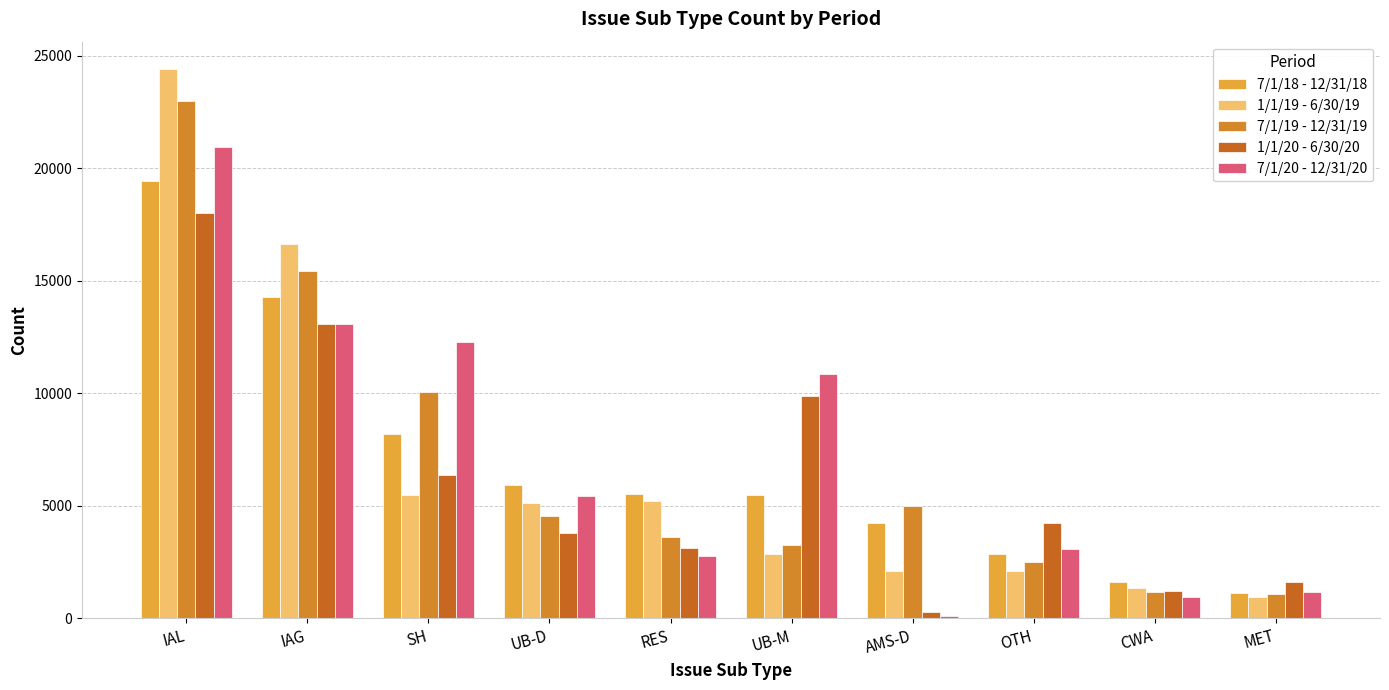

Are the bars grouped side by side (vs. stacked)?

Yes